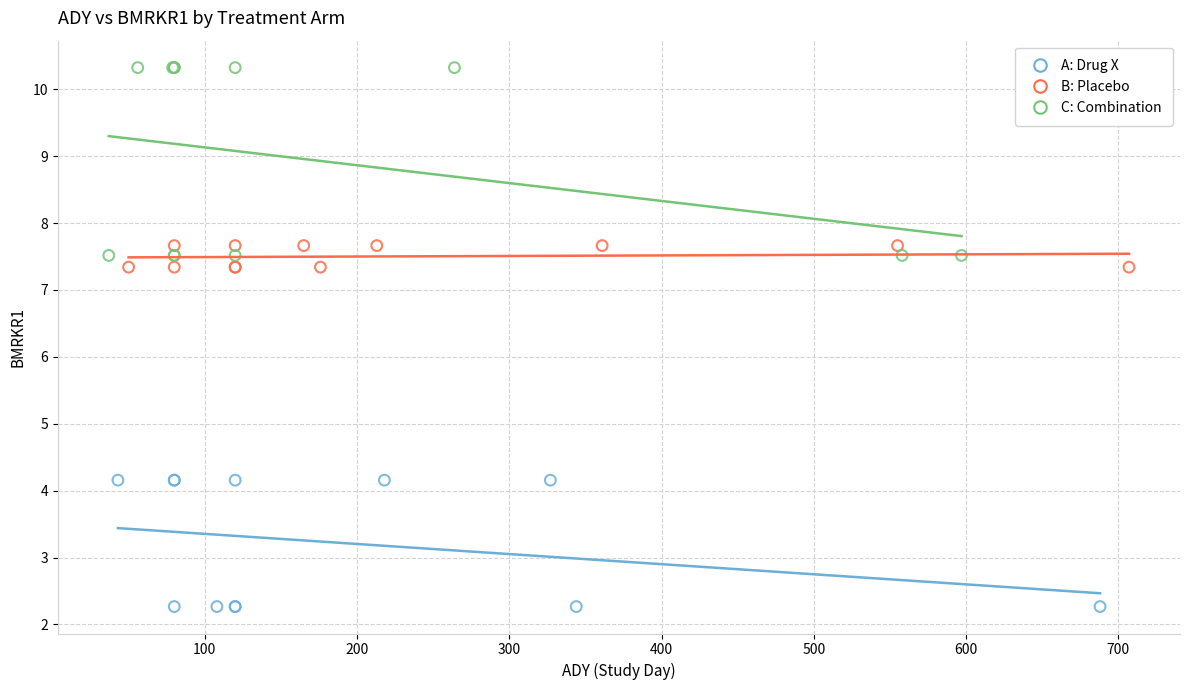

Which series reaches the minimum Y coordinate?

A: Drug X